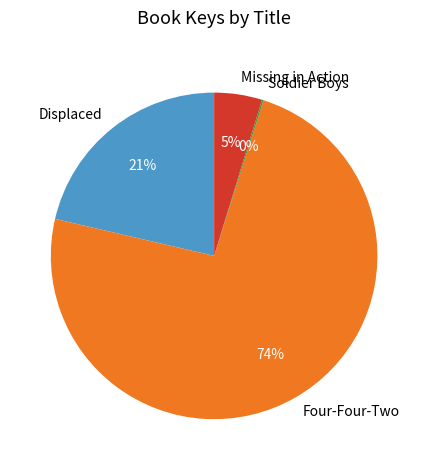

Does any single category account for the majority?

Yes